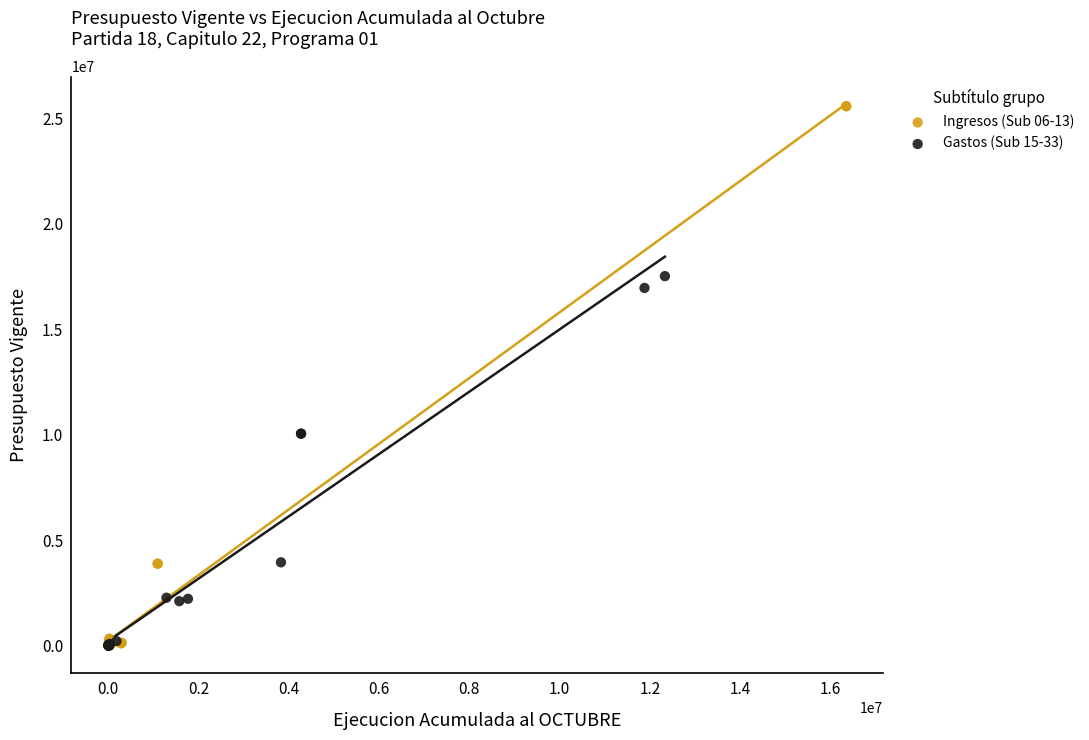

What are all the series names shown in the legend?

Ingresos (Sub 06-13), Gastos (Sub 15-33)